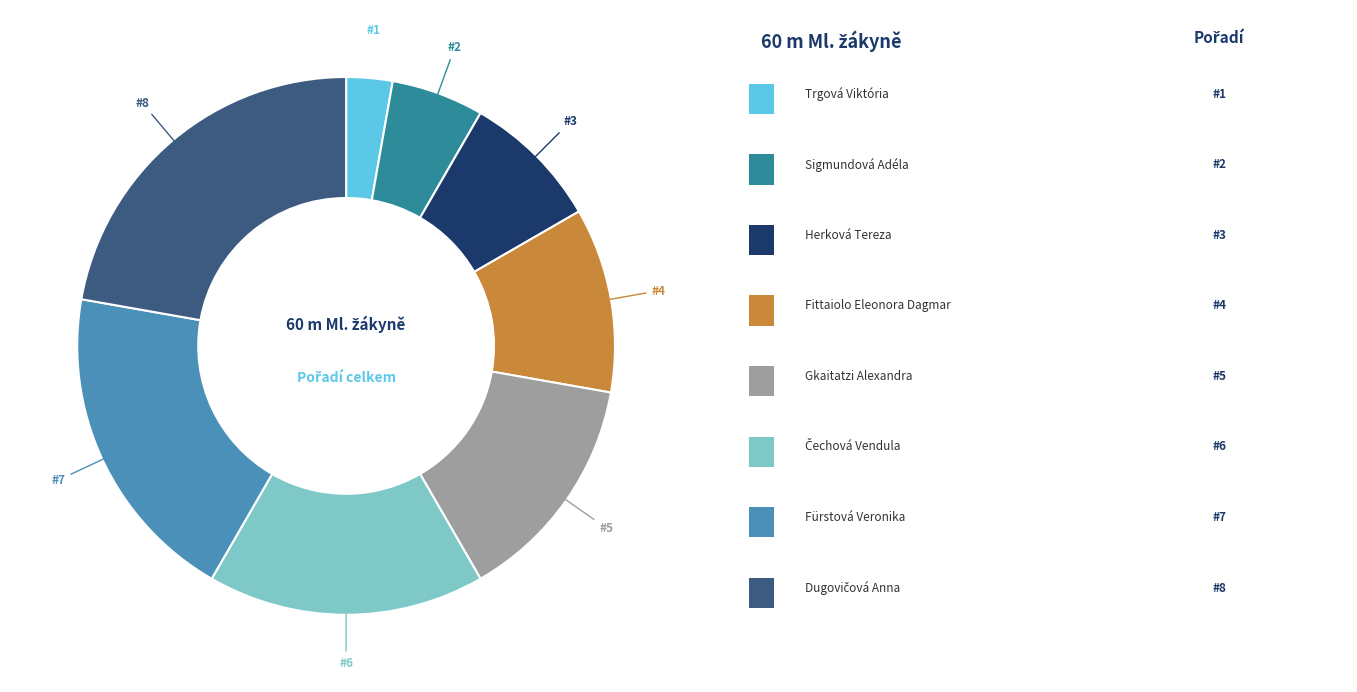

Count the number of slices in the pie.

8